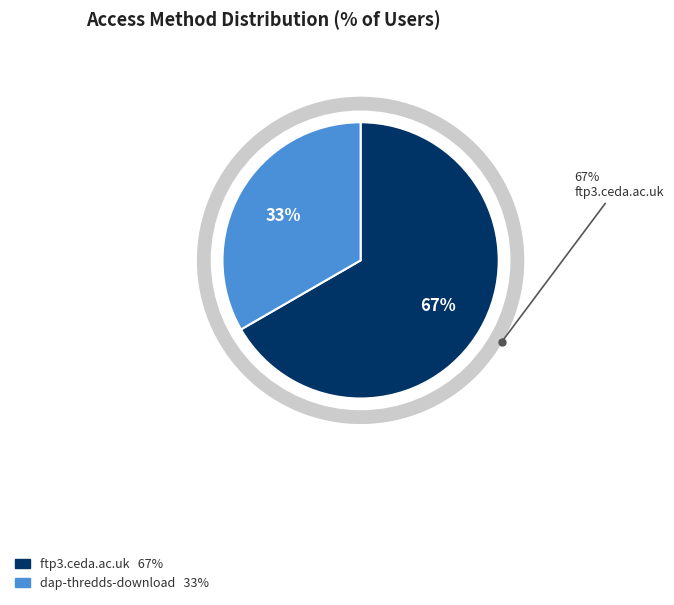

To the nearest percent, what percentage of the pie is dap-thredds-download?

33%